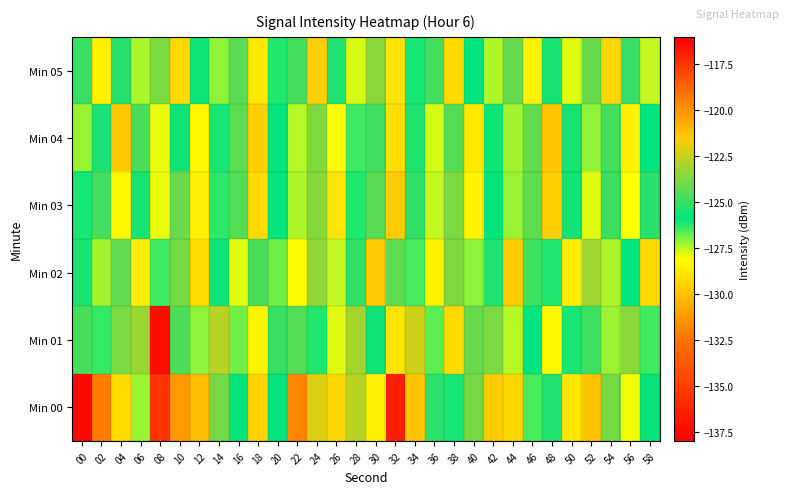

Reading left to right, what are all the values shown in this chart?

Min 00: 00=-116.3	02=-132.1	04=-129.2	06=-127.2	08=-135.5	10=-120.1	12=-130.2	14=-123.9	16=-125.7	18=-129.5	20=-126.0	22=-131.9	24=-122.1	26=-129.3	28=-122.8	30=-128.5	32=-136.5	34=-121.3	36=-125.2	38=-126.1	40=-123.8	42=-121.6	44=-129.4	46=-126.6	48=-125.3	50=-128.8	52=-129.9	54=-123.9	56=-128.0	58=-125.7
Min 01: 00=-124.6	02=-126.3	04=-123.7	06=-123.2	08=-137.3	10=-124.5	12=-127.1	14=-122.7	16=-126.8	18=-128.4	20=-125.0	22=-124.5	24=-126.2	26=-127.8	28=-123.1	30=-125.6	32=-128.9	34=-122.4	36=-126.7	38=-129.3	40=-124.1	42=-123.8	44=-127.5	46=-125.9	48=-128.3	50=-126.1	52=-124.8	54=-127.2	56=-123.5	58=-126.4
Min 02: 00=-125.5	02=-127.3	04=-124.2	06=-128.7	08=-126.4	10=-123.9	12=-129.1	14=-125.7	16=-127.8	18=-124.6	20=-126.9	22=-128.2	24=-123.4	26=-127.6	28=-125.1	30=-129.8	32=-124.3	34=-126.5	36=-128.4	38=-123.7	40=-127.1	42=-125.3	44=-129.6	46=-124.8	48=-126.2	50=-128.7	52=-123.2	54=-127.4	56=-125.8	58=-129.3
Min 03: 00=-126.1	02=-124.7	04=-128.3	06=-125.5	08=-127.9	10=-124.1	12=-128.6	14=-126.3	16=-124.5	18=-129.2	20=-125.8	22=-127.4	24=-123.6	26=-128.9	28=-126.2	30=-124.4	32=-129.7	34=-125.1	36=-127.6	38=-123.8	40=-128.4	42=-125.9	44=-127.2	46=-124.3	48=-129.5	50=-125.6	52=-127.8	54=-124.9	56=-128.1	58=-125.2
Min 04: 00=-127.2	02=-125.4	04=-129.8	06=-124.6	08=-127.9	10=-125.7	12=-128.3	14=-126.1	16=-124.3	18=-129.6	20=-125.9	22=-127.5	24=-123.7	26=-128.2	28=-126.4	30=-124.8	32=-129.1	34=-125.3	36=-127.7	38=-124.5	40=-128.8	42=-126.0	44=-127.3	46=-124.2	48=-129.9	50=-125.5	52=-127.1	54=-124.7	56=-128.5	58=-125.8
Min 05: 00=-124.9	02=-128.6	04=-125.2	06=-127.4	08=-123.8	10=-129.3	12=-125.7	14=-127.1	16=-124.4	18=-128.8	20=-126.2	22=-124.6	24=-129.5	26=-125.3	28=-127.7	30=-123.5	32=-128.9	34=-126.1	36=-124.7	38=-129.2	40=-125.8	42=-127.4	44=-124.2	46=-128.6	48=-125.5	50=-127.8	52=-124.1	54=-129.4	56=-125.0	58=-127.6